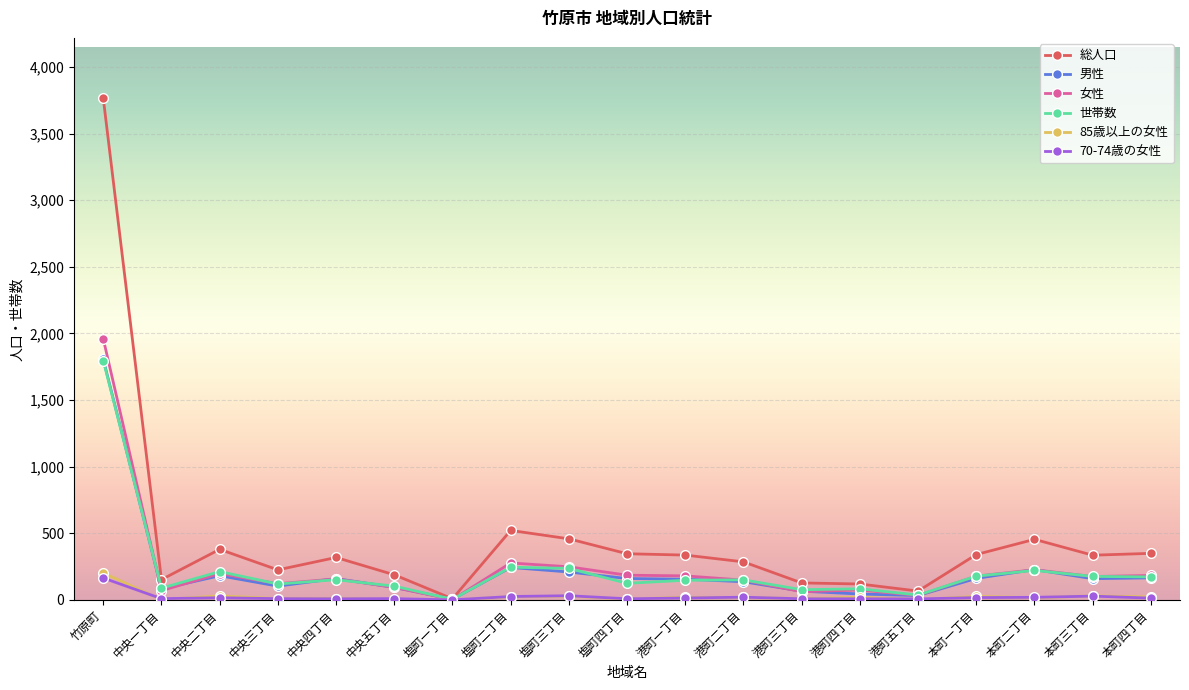

Does the chart have visible grid lines?

Yes